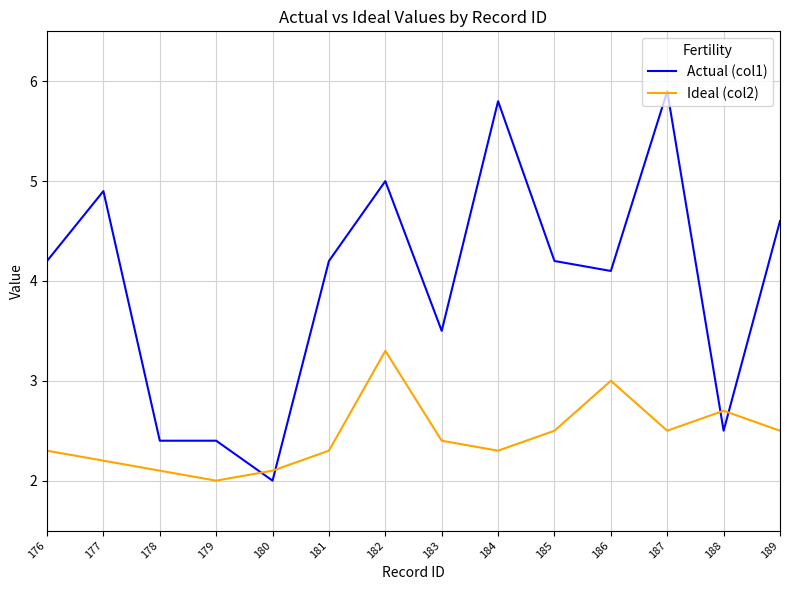

How many interior local peaks does the Ideal (col2) series have?

3